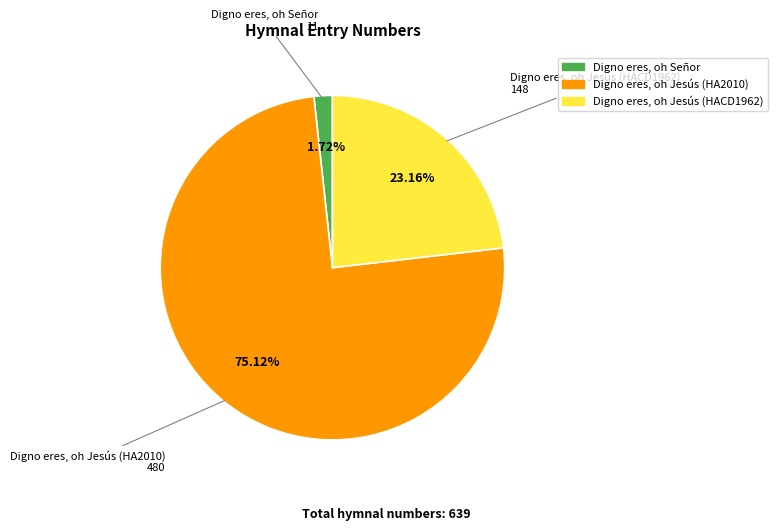

Which slice represents more than half of the pie?

Digno eres, oh Jesús (HA2010)